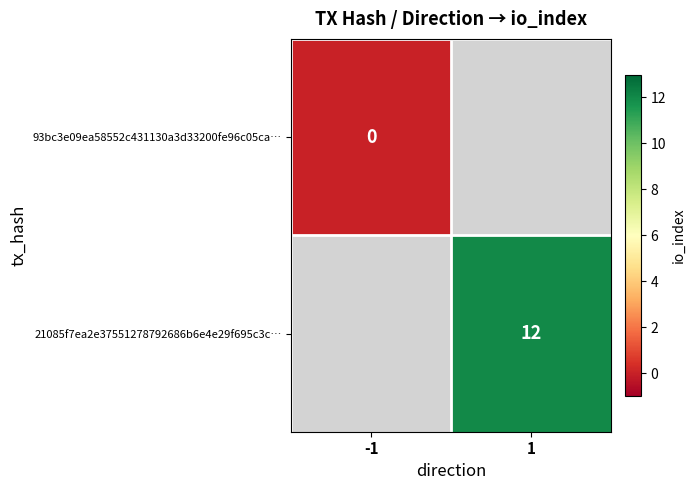

Is it true that 21085f7ea2e37551278792686b6e4e29f695c3c… equals 12 at 1?

True